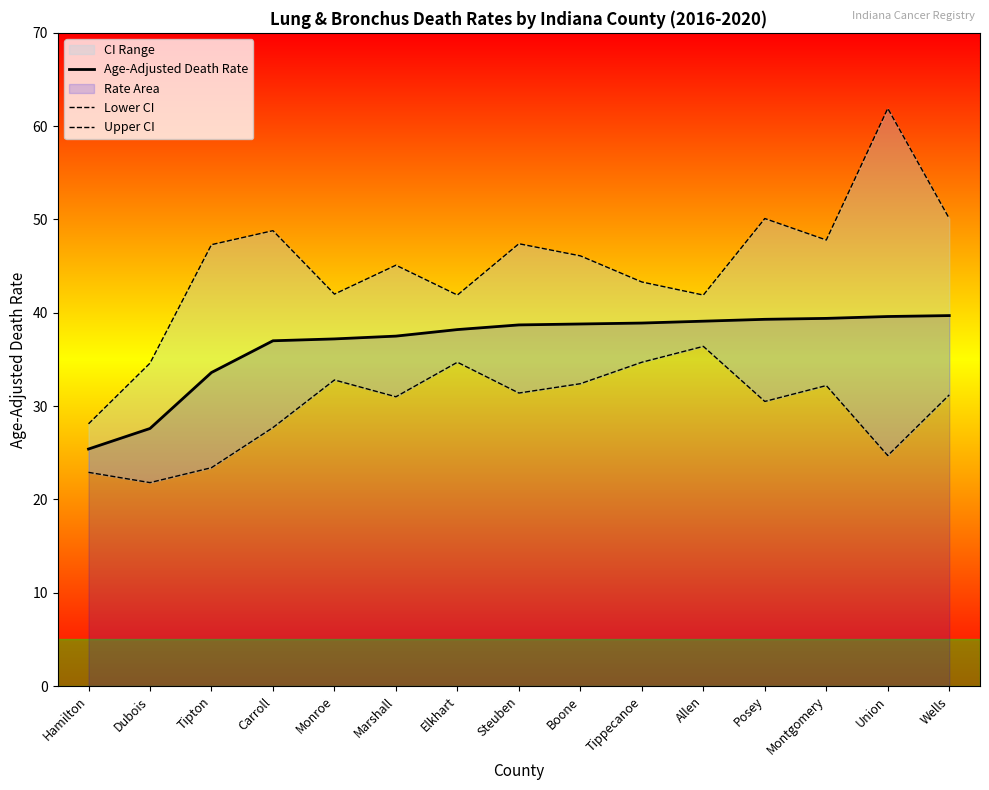

How many lines are shown in the chart?

3